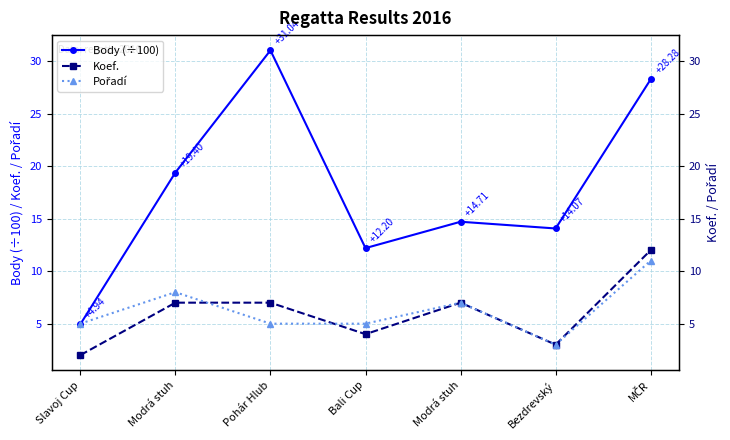

Which has a higher value, Bali Cup or Pohár Hlub?

Pohár Hlub